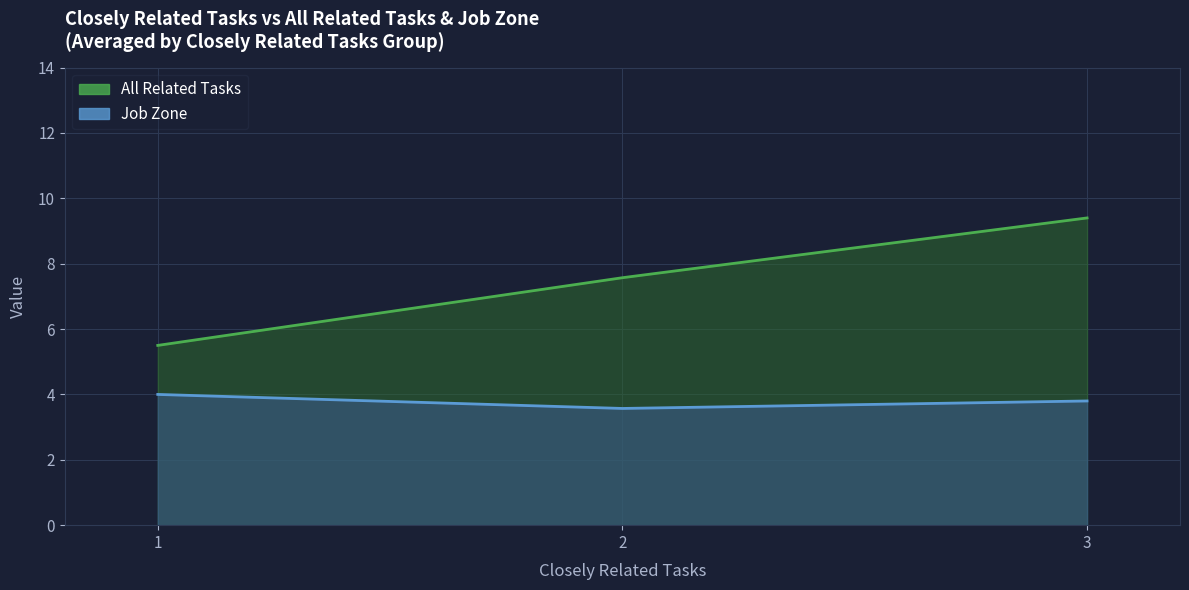

What is the change in value from 2 to 3?

+1.8